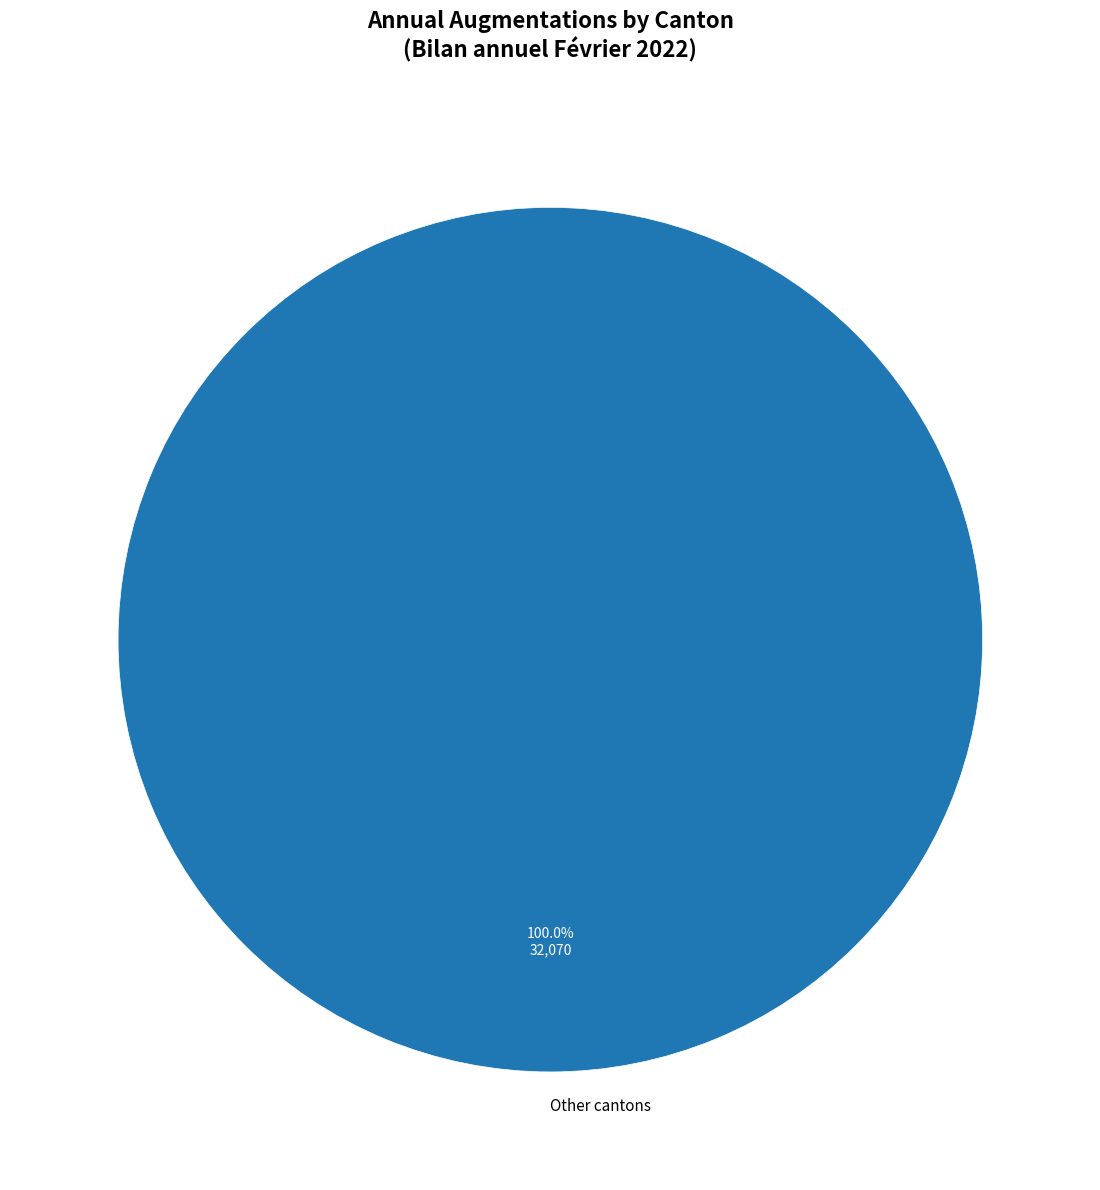

Rank the categories by value from lowest to highest.

Other cantons